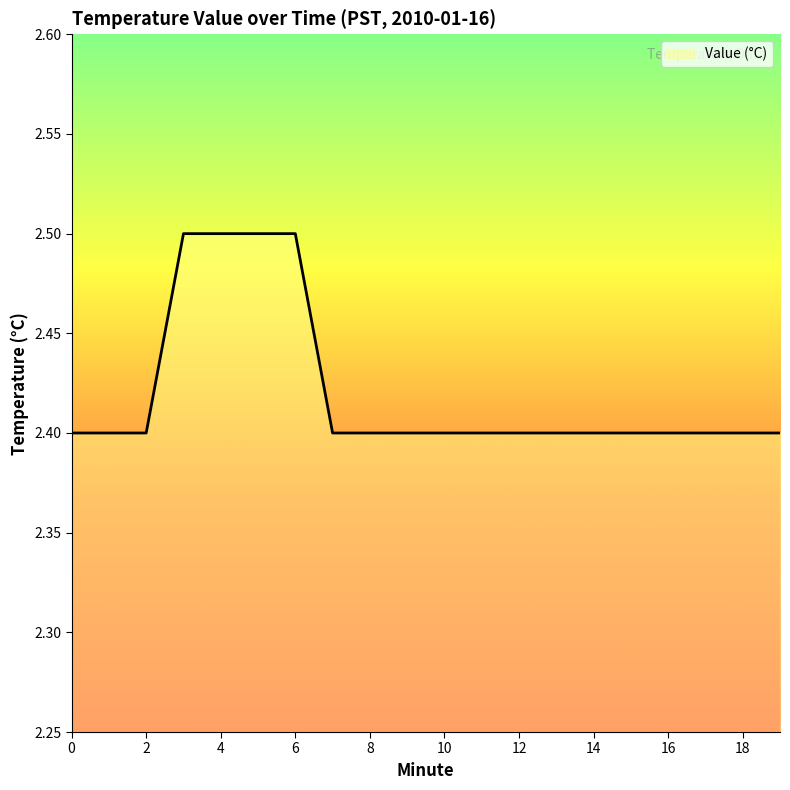

What is the greatest value displayed?

2.5